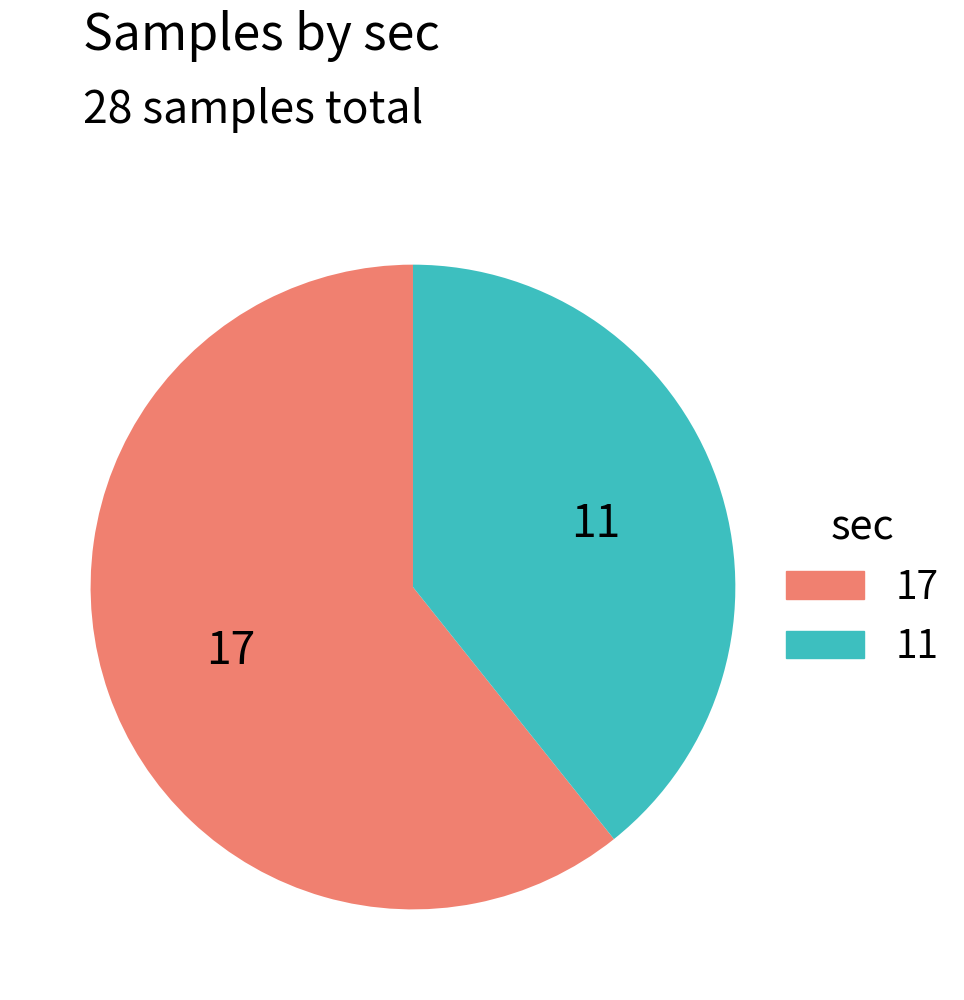

Between 11 and 17, which is larger?

17